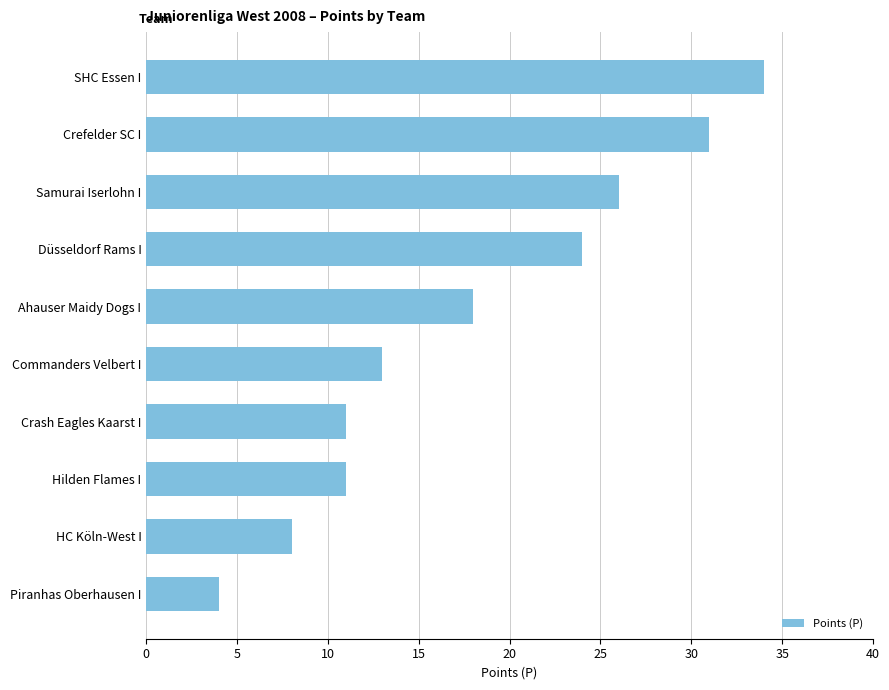

Reading bottom to top, list all the values displayed in this chart.

Piranhas Oberhausen I=4	HC Köln-West I=8	Hilden Flames I=11	Crash Eagles Kaarst I=11	Commanders Velbert I=13	Ahauser Maidy Dogs I=18	Düsseldorf Rams I=24	Samurai Iserlohn I=26	Crefelder SC I=31	SHC Essen I=34